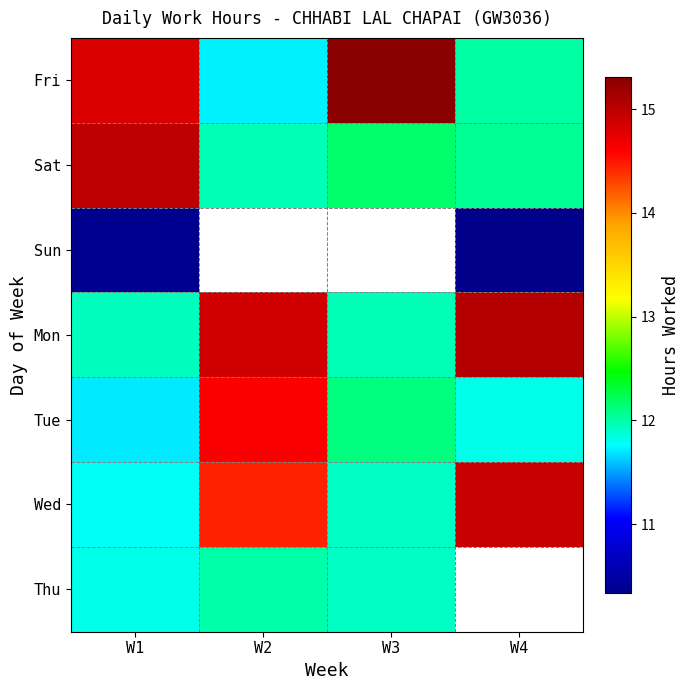

What is the spread (max minus min) of values at W3?

3.4